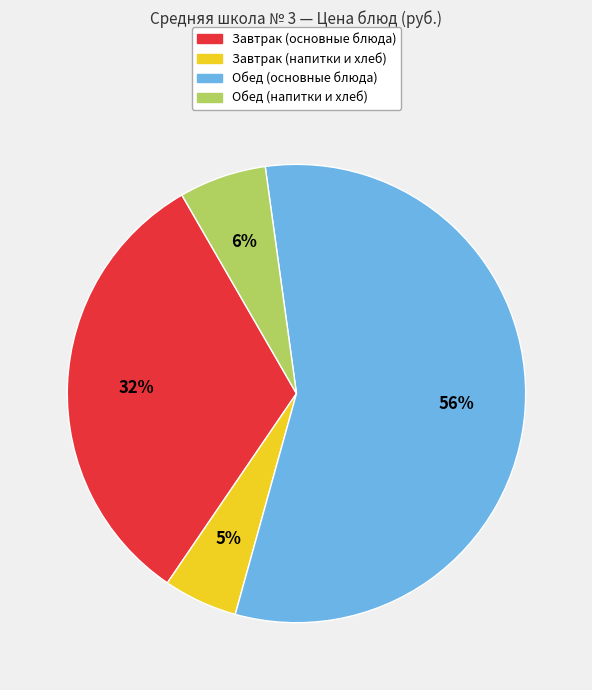

How many slices are in this pie chart?

4